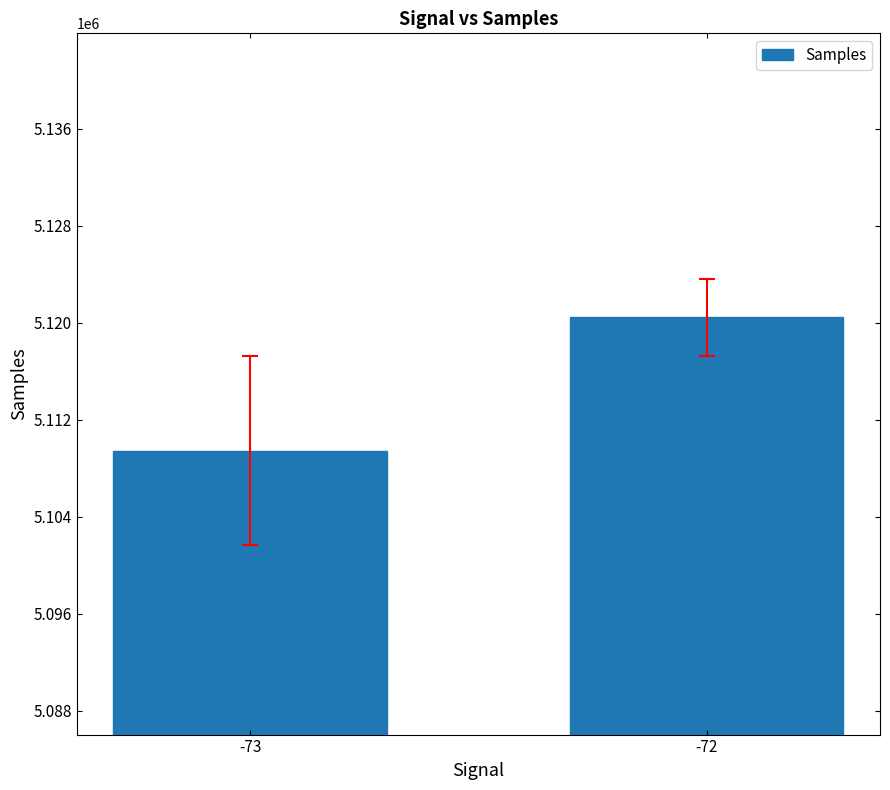

List the labels in order of value, smallest first.

-73, -72